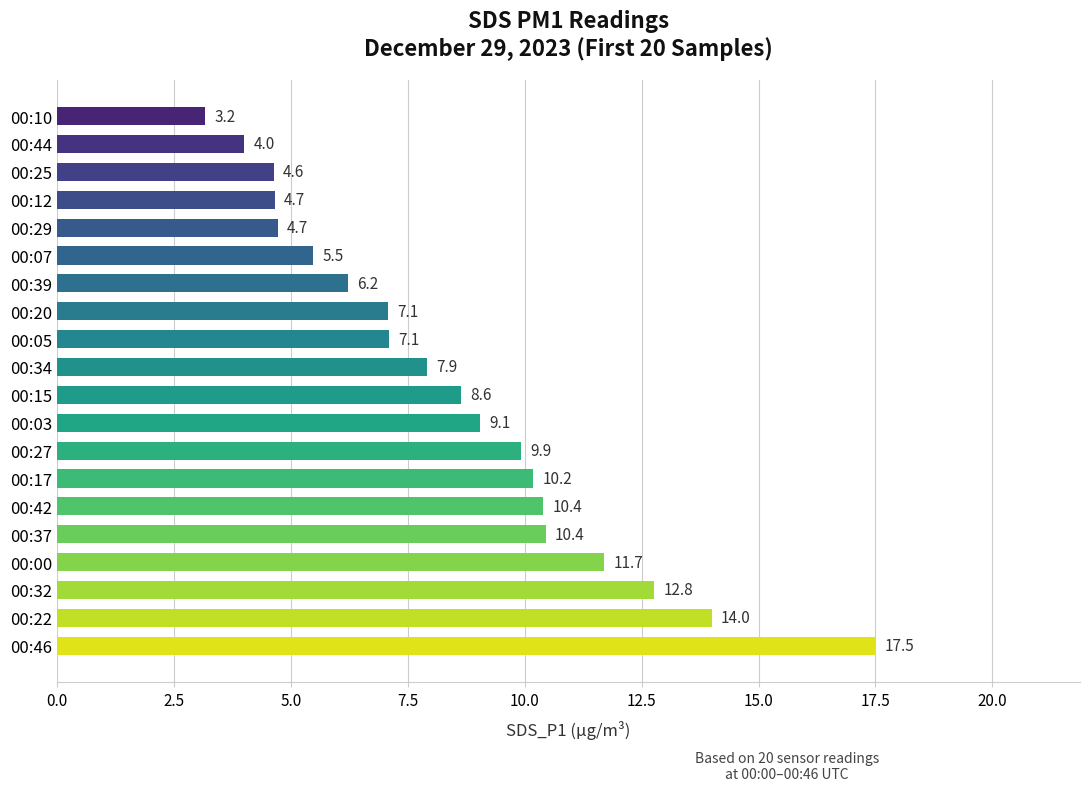

The chart shows a value of 10.4 at 00:42. True or false?

True